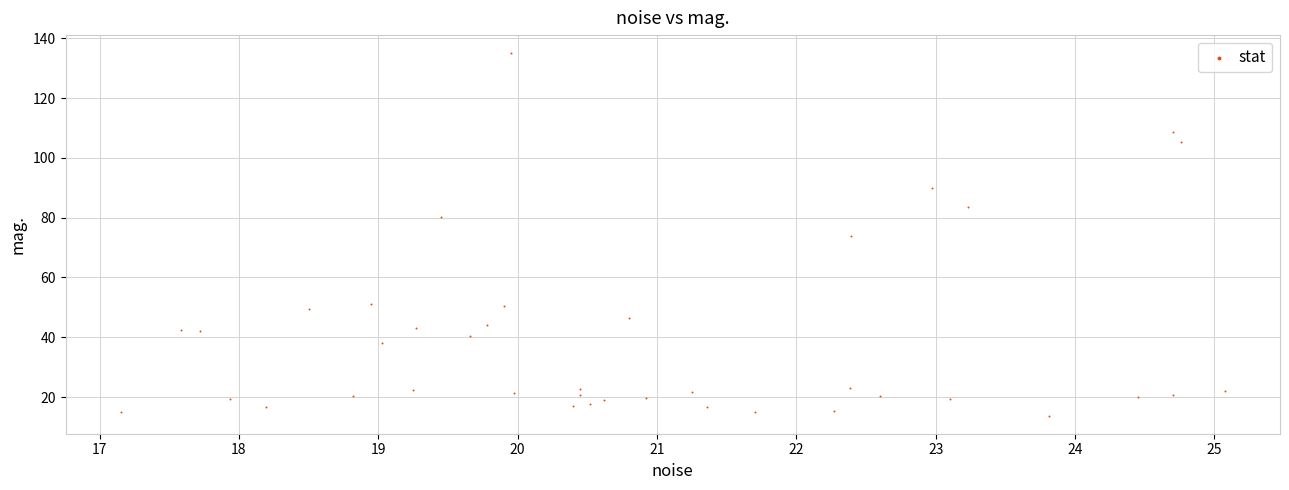

What is the range of Y values (max minus min)?

121.3